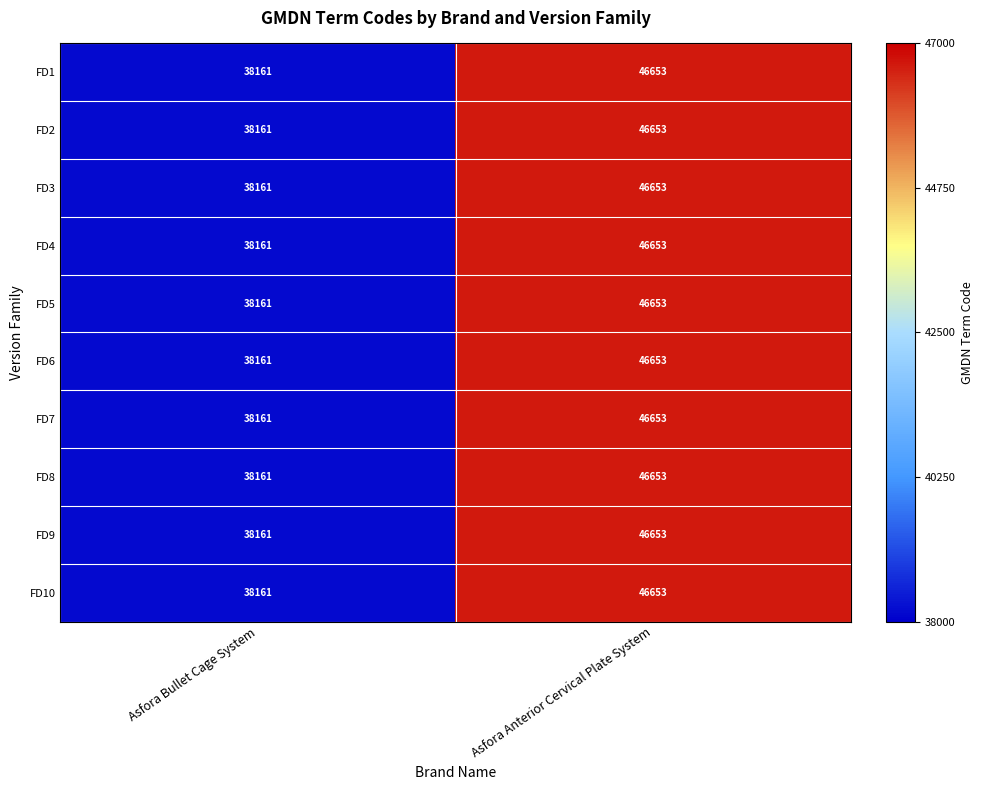

What is the minimum value shown in the chart?

38161